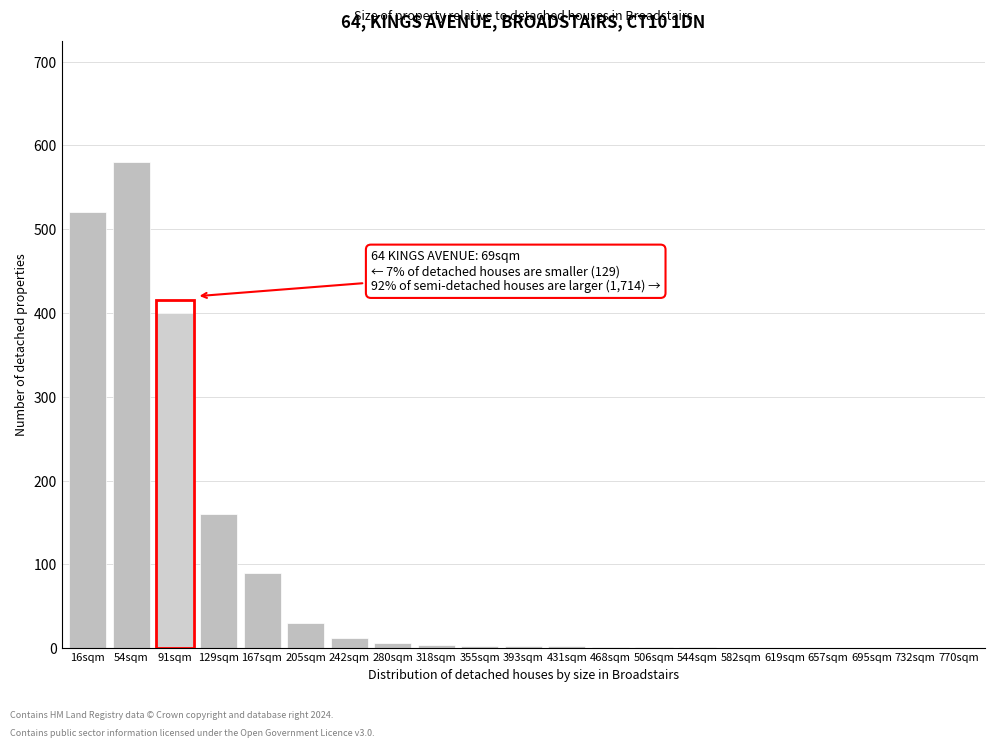

Approximately how many times larger is the value at 91sqm compared to 16sqm?

0.8